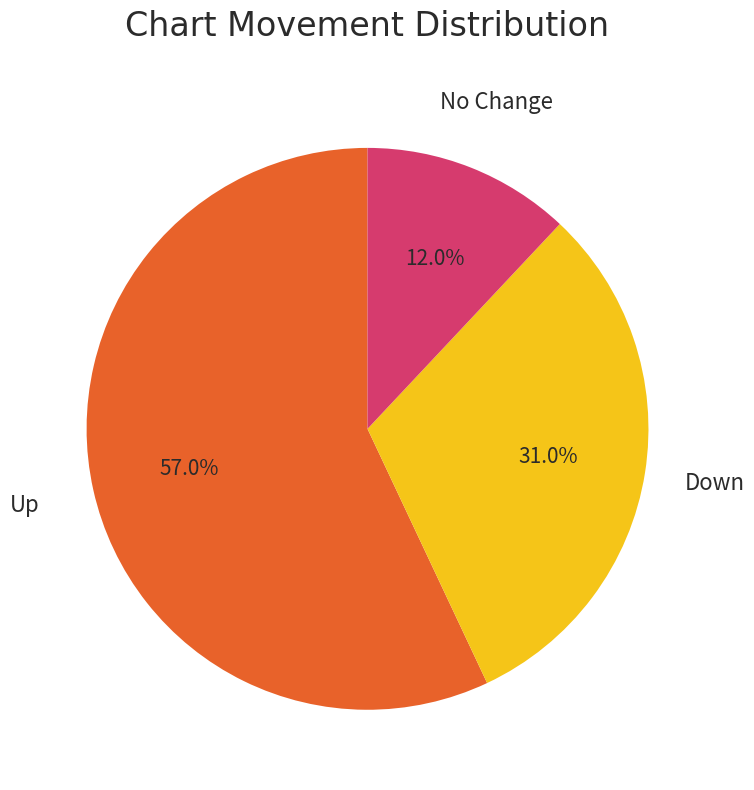

Combined, do Down and Up account for over 50%?

Yes